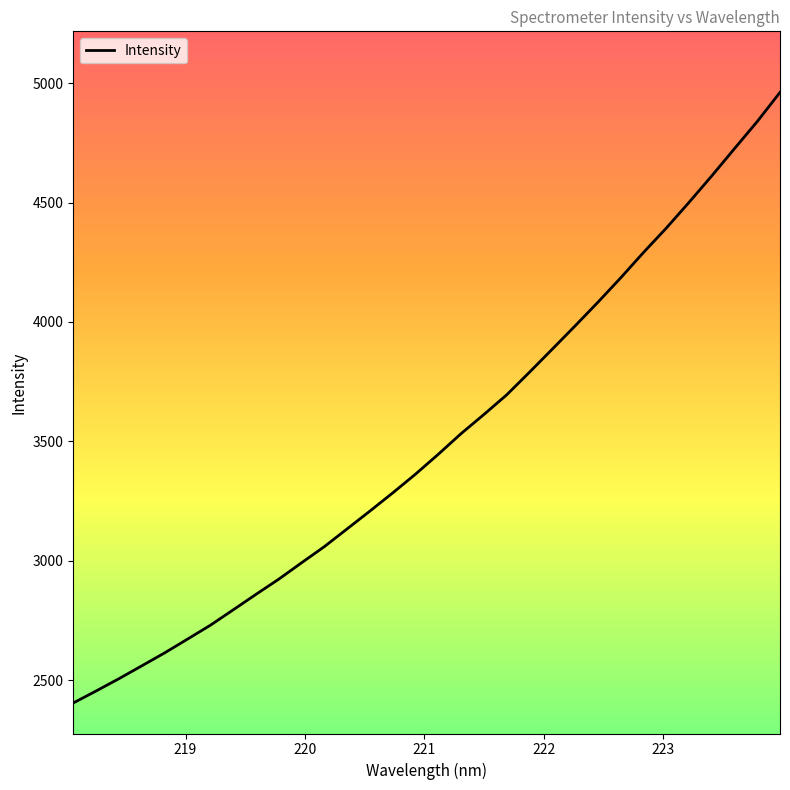

True or false: there are more than 2 points higher than both neighbors.

False